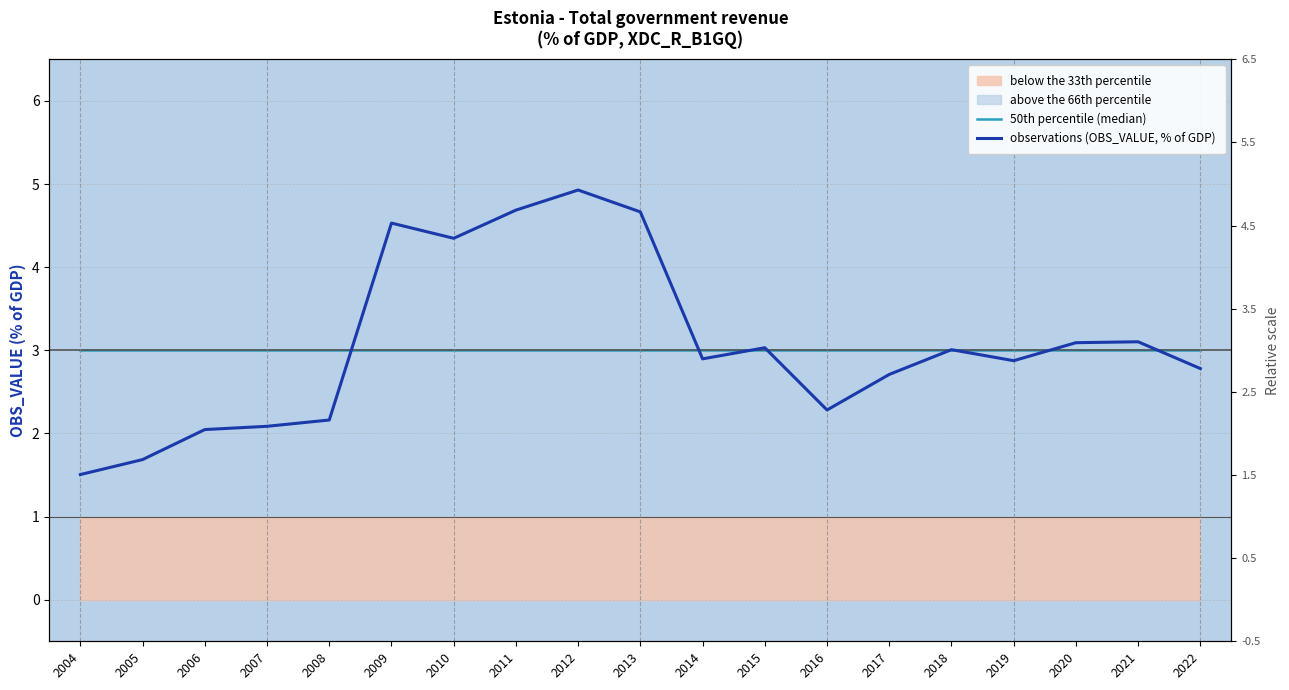

Rank the categories by 50th percentile (median) value from highest to lowest.

2004, 2005, 2006, 2007, 2008, 2009, 2010, 2011, 2012, 2013, 2014, 2015, 2016, 2017, 2018, 2019, 2020, 2021, 2022